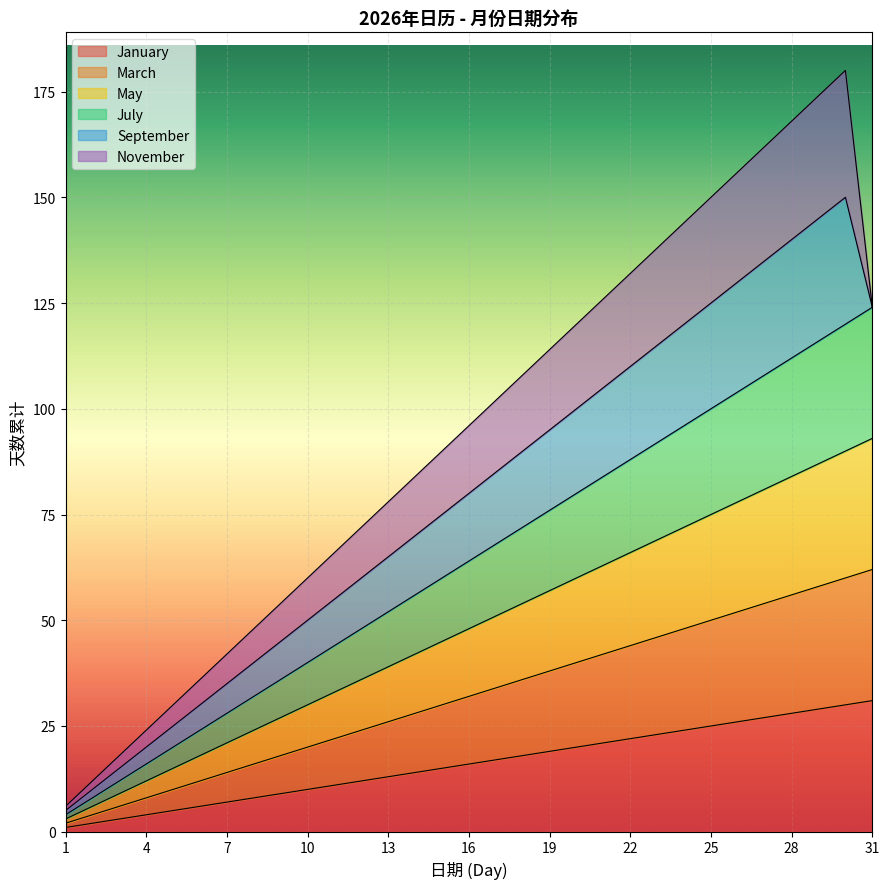

True or false: May has more than 1 interior local peaks.

False